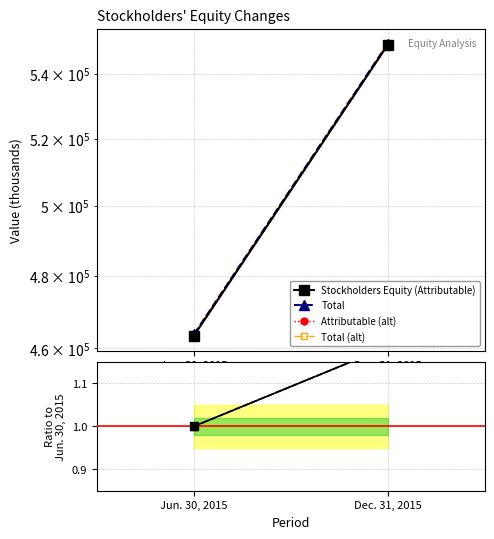

Which series changed the most between Jun. 30, 2015 and Dec. 31, 2015?

Stockholders Equity (Attributable)